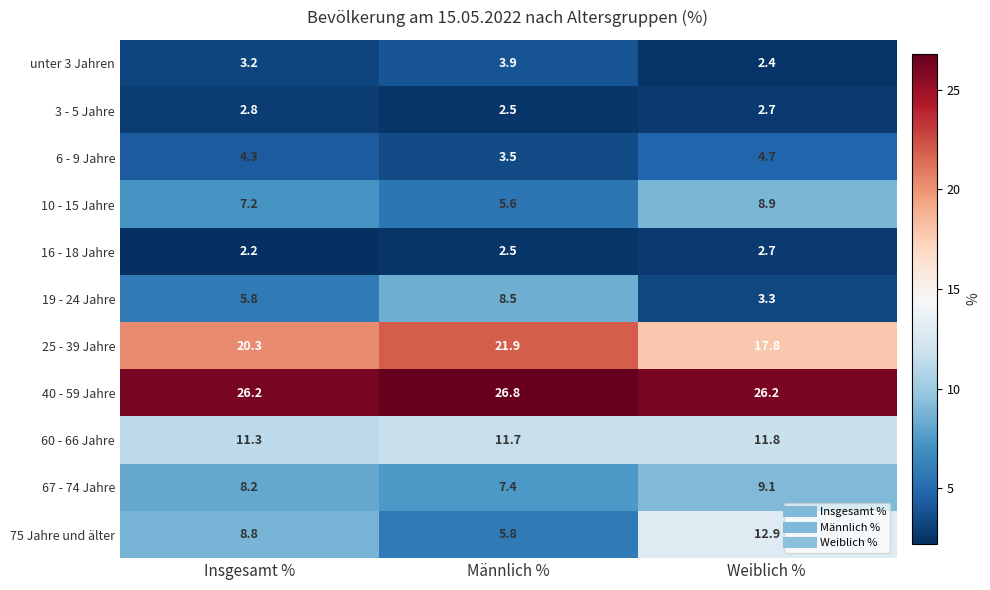

Which series has the widest spread of values?

75 Jahre und älter